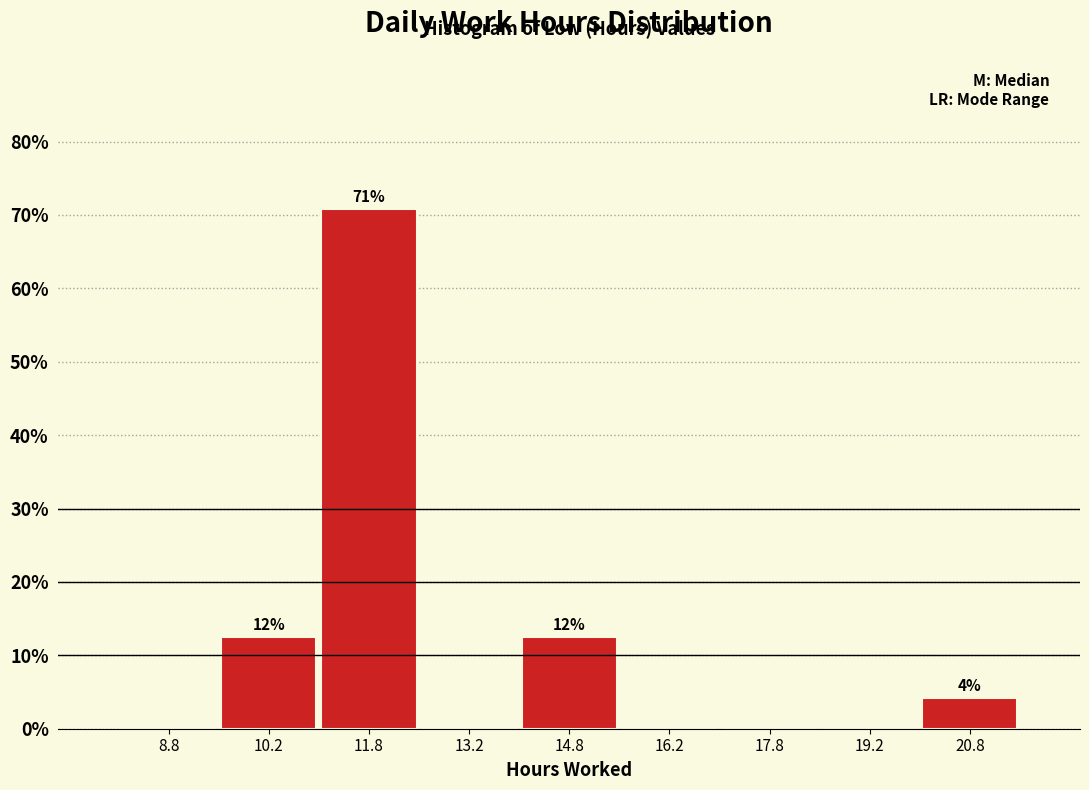

Over which range of the x-axis is the bar tallest?

11.0 to 12.5